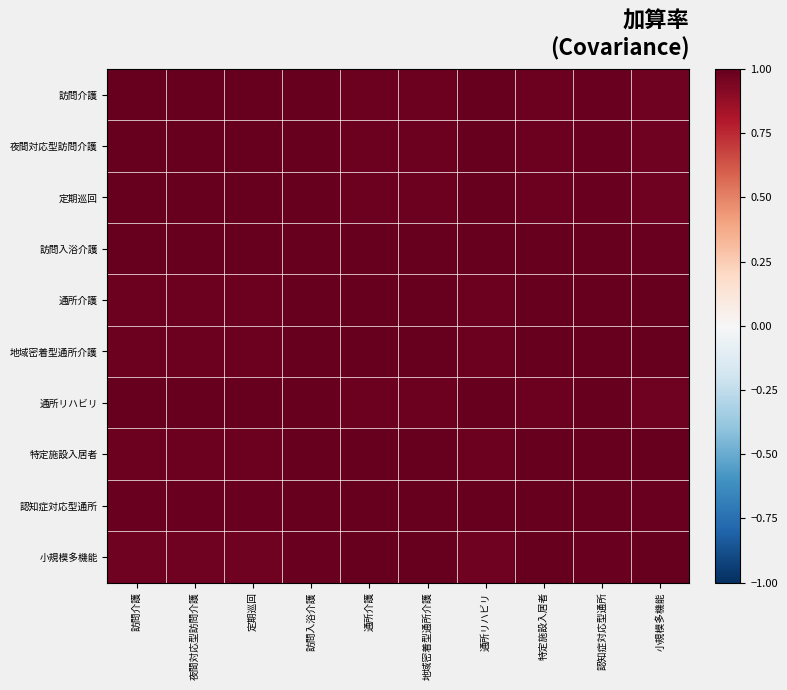

Count the number of categories in the chart.

10